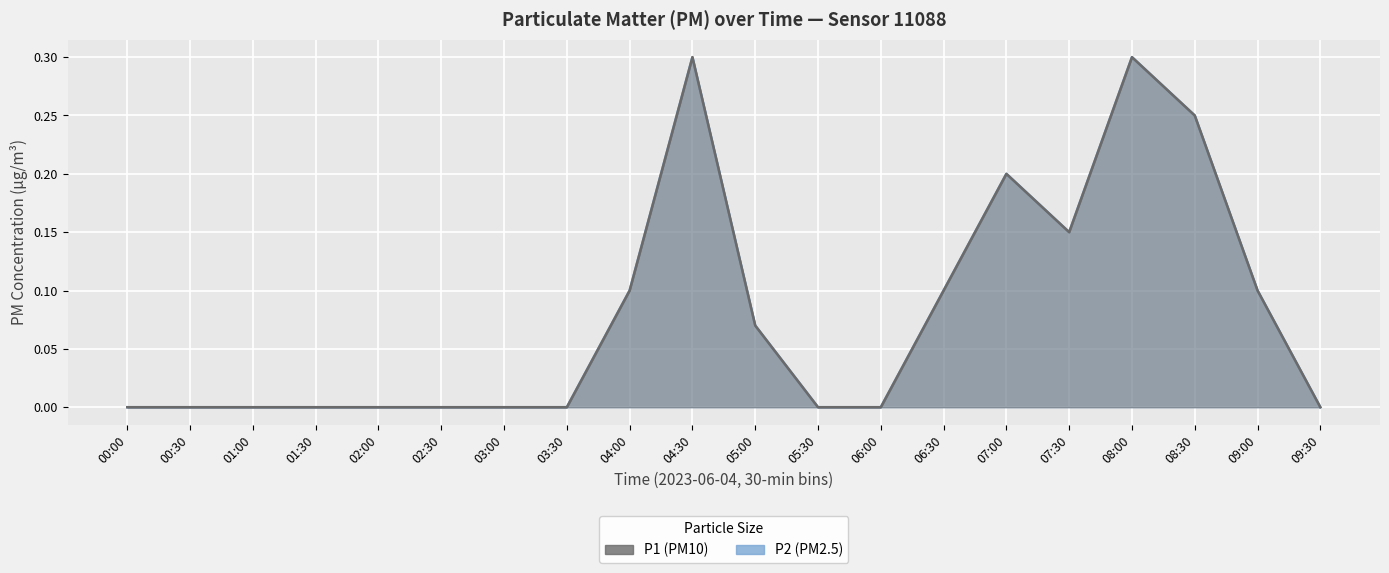

True or false: P1 and P2 intersect in this chart.

False